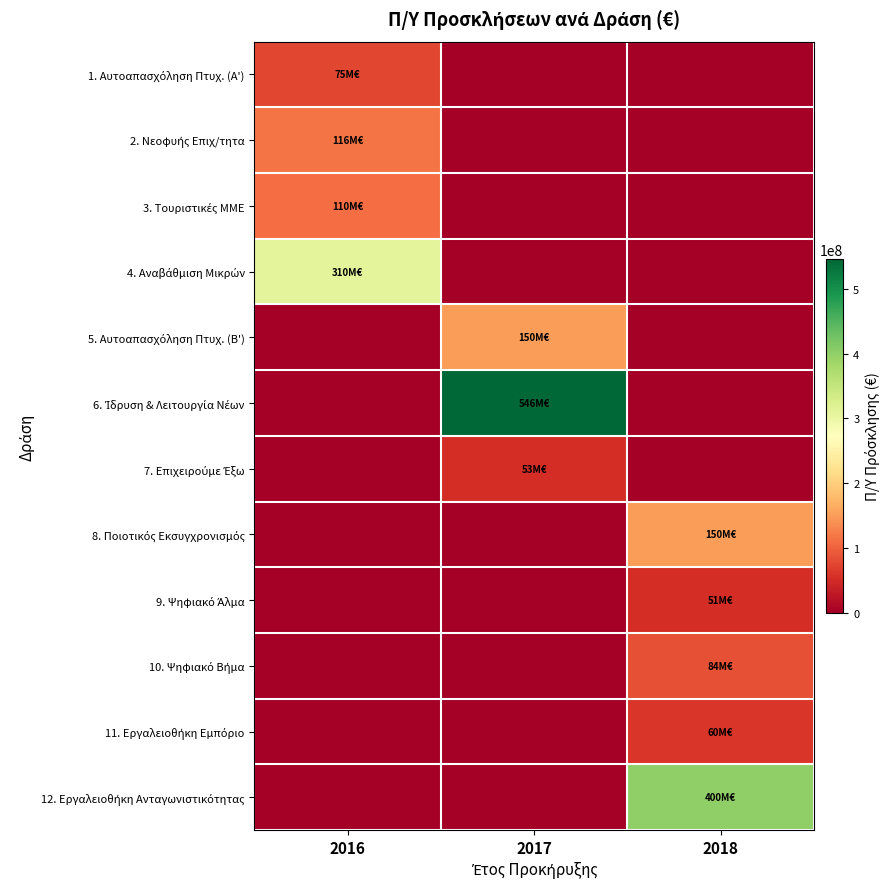

How many distinct data groups are displayed?

12